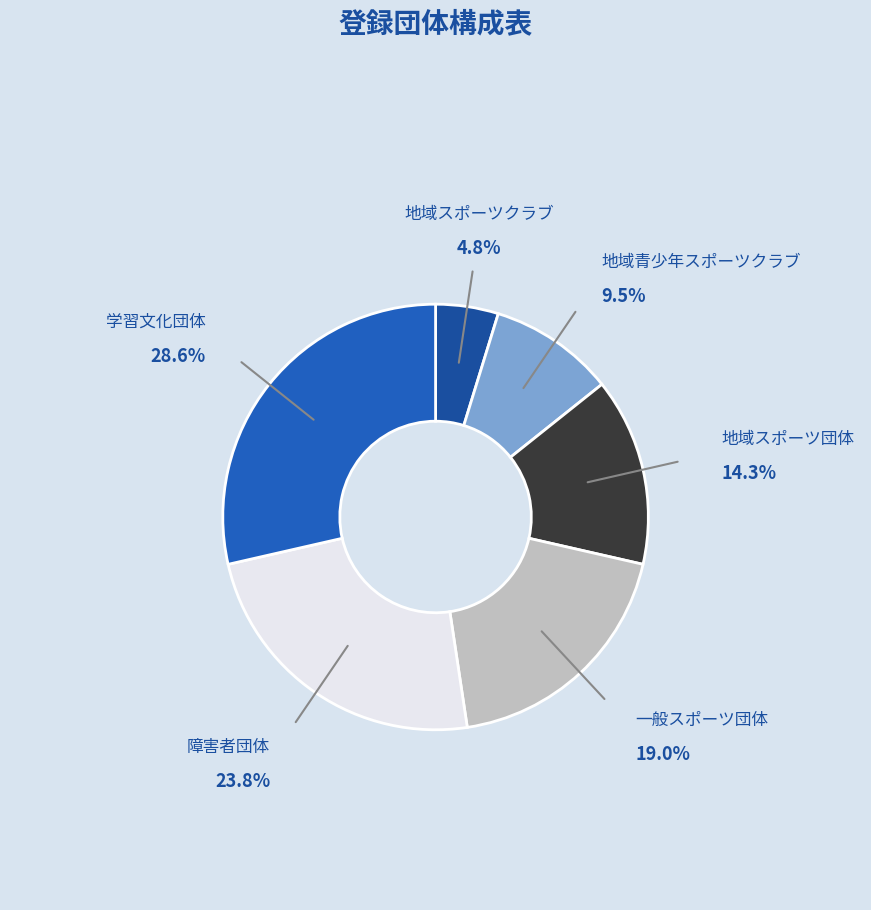

To the nearest percent, what is the combined percentage of 地域スポーツ団体 and 障害者団体?

38%